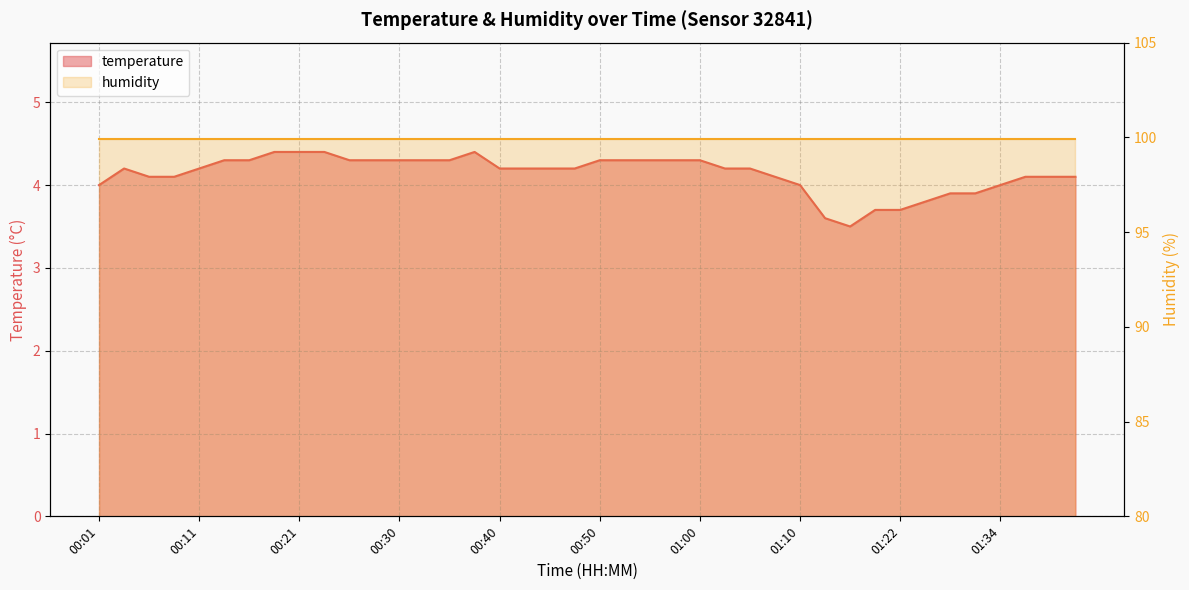

What is the greatest value displayed?

4.4